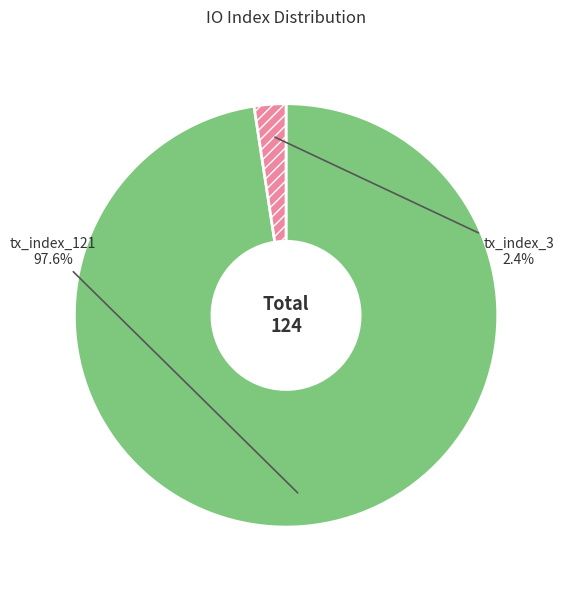

Do tx_index_121 and tx_index_3 together represent more than half of the pie?

Yes